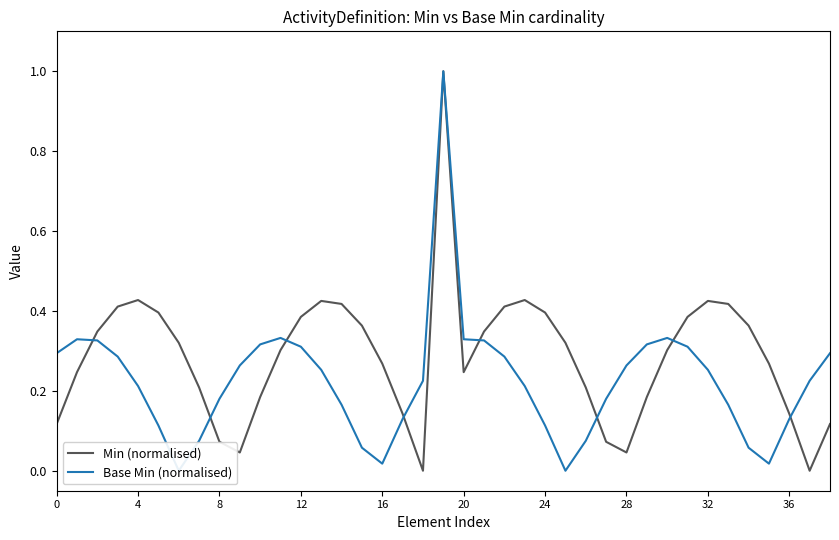

Which series changed the most between 14 and 31?

Base Min (normalised)